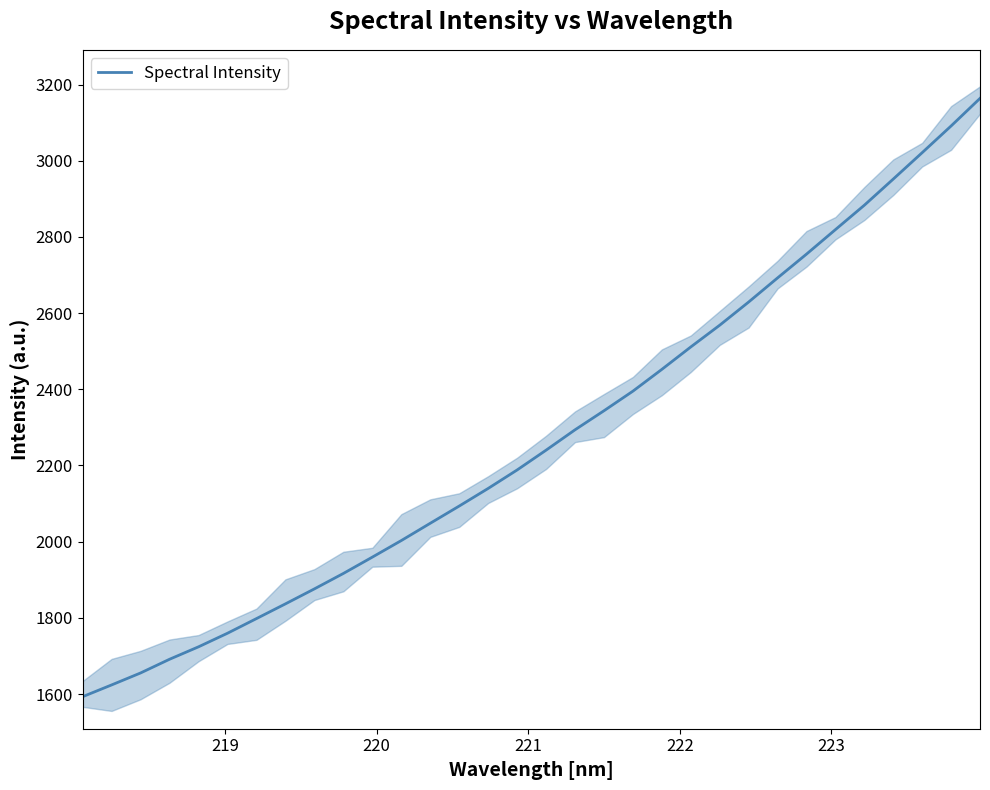

What is the minimum value for Spectral Intensity?

1593.0